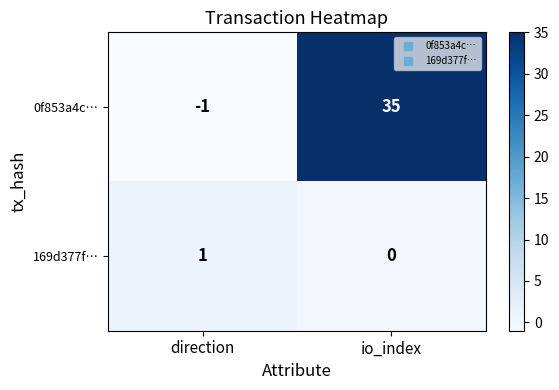

List the series in order of their peak value, highest first.

0f853a4c…, 169d377f…